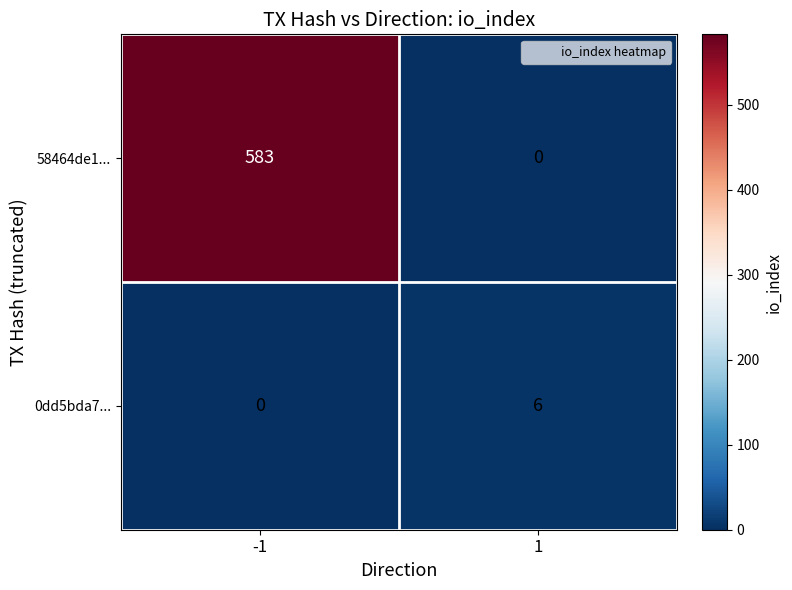

Reading left to right, extract all data points from this chart.

58464de1...: 583	0
0dd5bda7...: 0	6